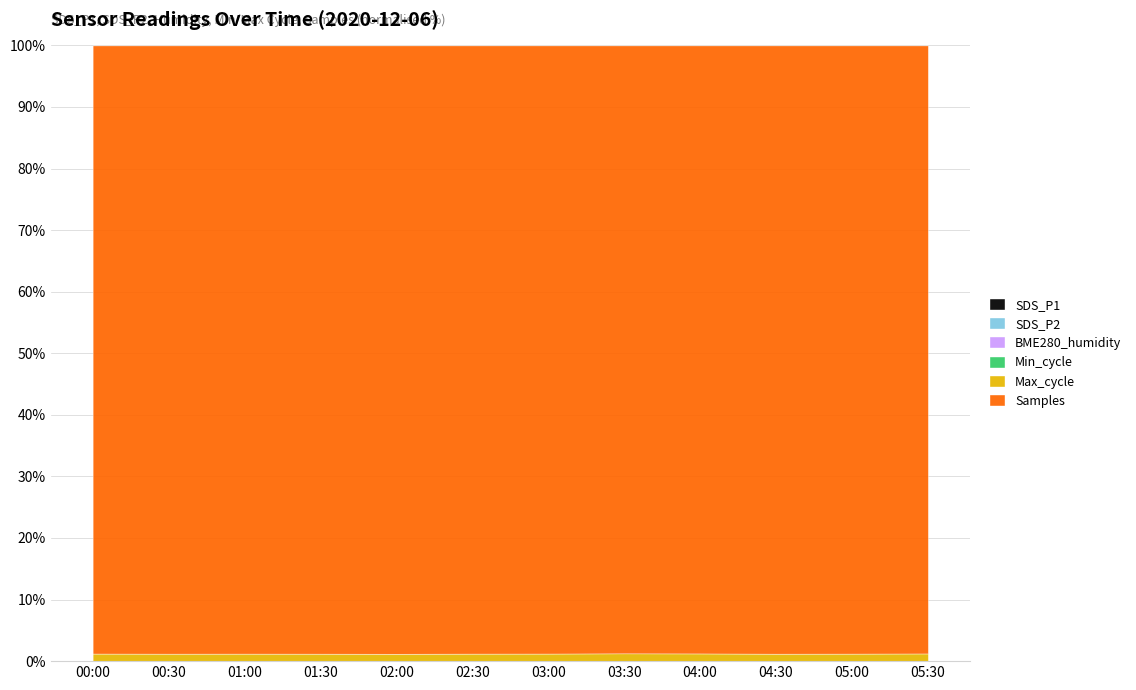

Reading right to left, extract all data points from this chart.

SDS_P1: 27.4	25.4	24.3	22.6	24.2	23.7	24.8	25.9	26.1	25.9	26.6	28.7
SDS_P2: 15.4	13.3	11.9	11.8	12.8	13.0	12.6	12.8	12.8	15.2	15.7	16.2
BME280_humidity: 79.5	78.1	78.2	78.0	78.0	78.2	78.0	78.0	78.0	78.2	81.0	81.2
Min_cycle: 82.0	82.0	81.0	82.0	83.0	82.0	82.0	82.0	82.0	82.0	82.0	82.0
Max_cycle: 21149.0	21148.0	21318.0	21193.0	21148.0	21263.0	21146.0	21141.0	21286.0	21149.0	21137.0	21577.0
Samples: 1690701.0	1719860.0	1746855.0	1690920.0	1668198.0	1719914.0	1719674.0	1746760.0	1740685.0	1721529.0	1729076.0	1744830.0